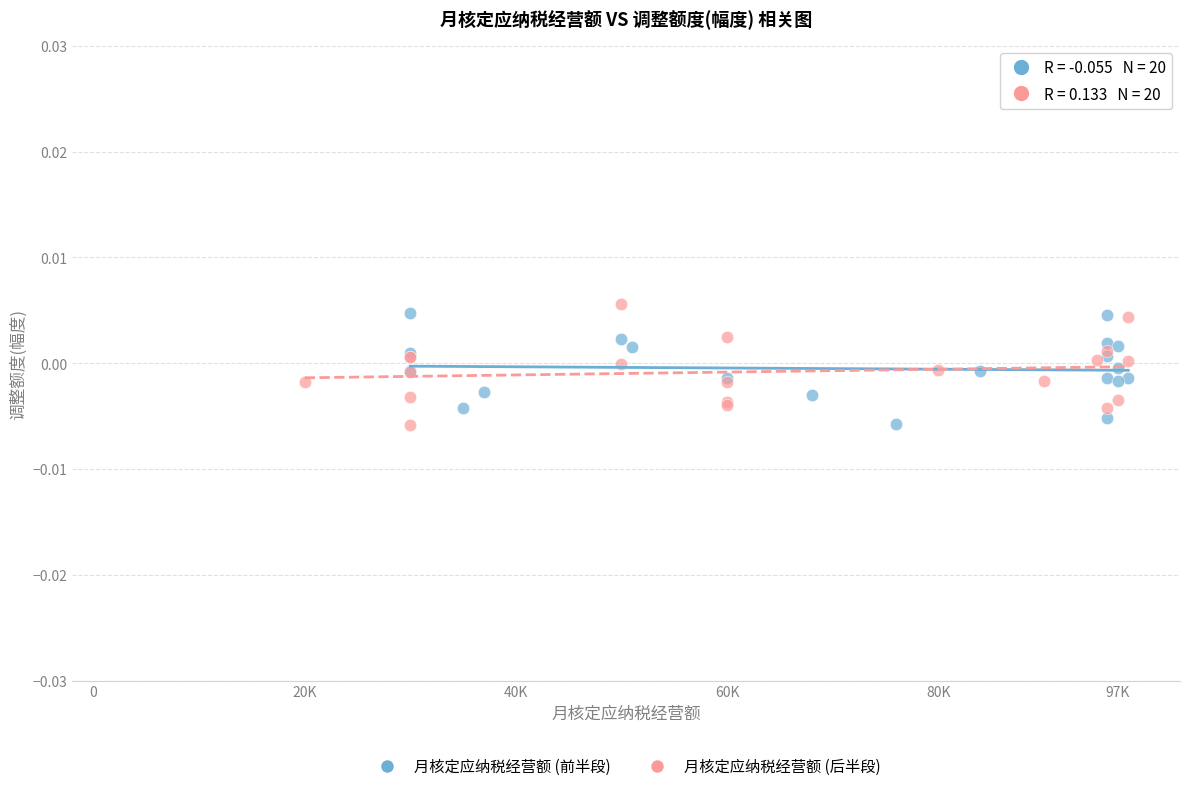

What are all the series names shown in the legend?

月核定应纳税经营额 (前半段), 月核定应纳税经营额 (后半段)